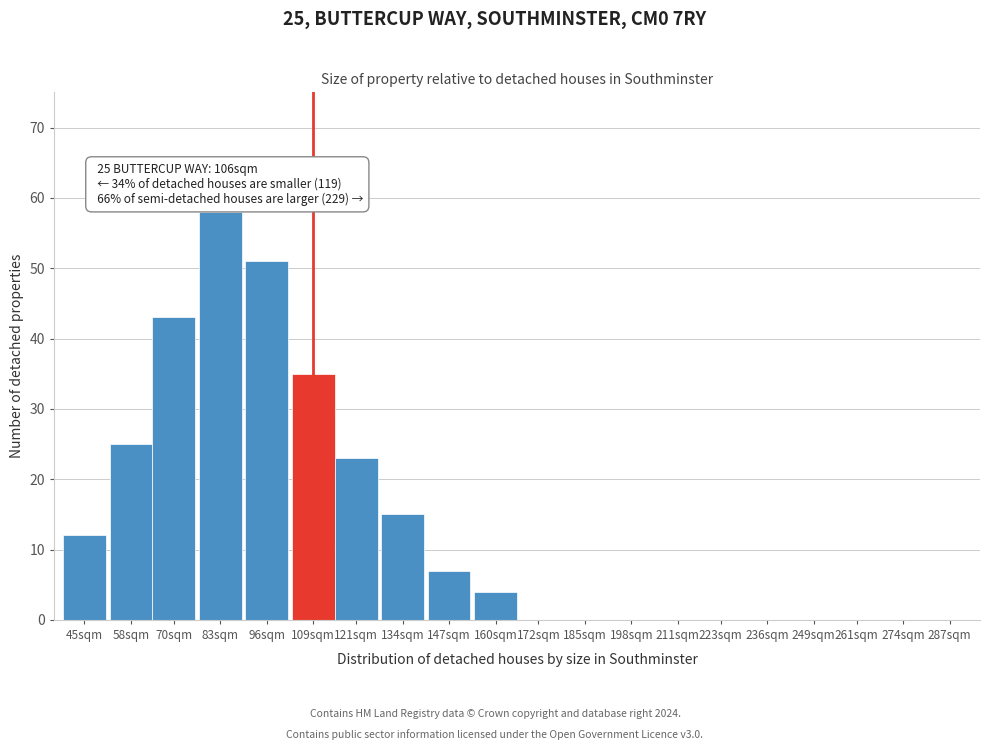

Reading left to right, list all the values displayed in this chart.

45sqm=12	58sqm=25	70sqm=43	83sqm=58	96sqm=51	109sqm=35	121sqm=23	134sqm=15	147sqm=7	160sqm=4	172sqm=0	185sqm=0	198sqm=0	211sqm=0	223sqm=0	236sqm=0	249sqm=0	261sqm=0	274sqm=0	287sqm=0